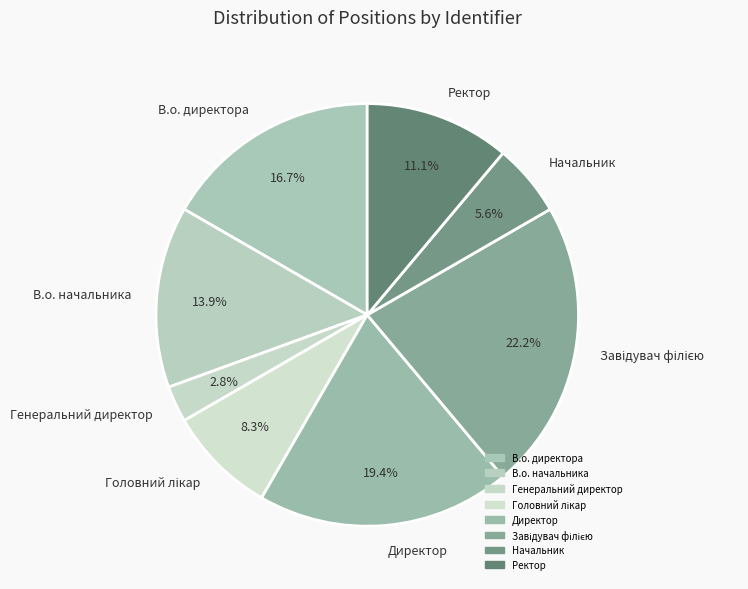

Which category has the smallest portion of the pie?

Генеральний директор